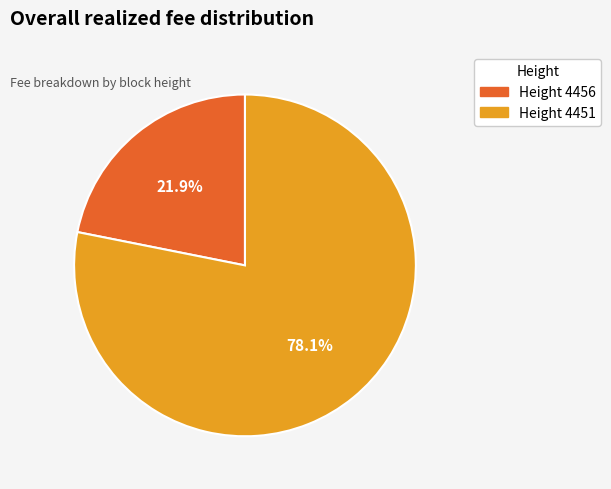

Count the number of slices in the pie.

2